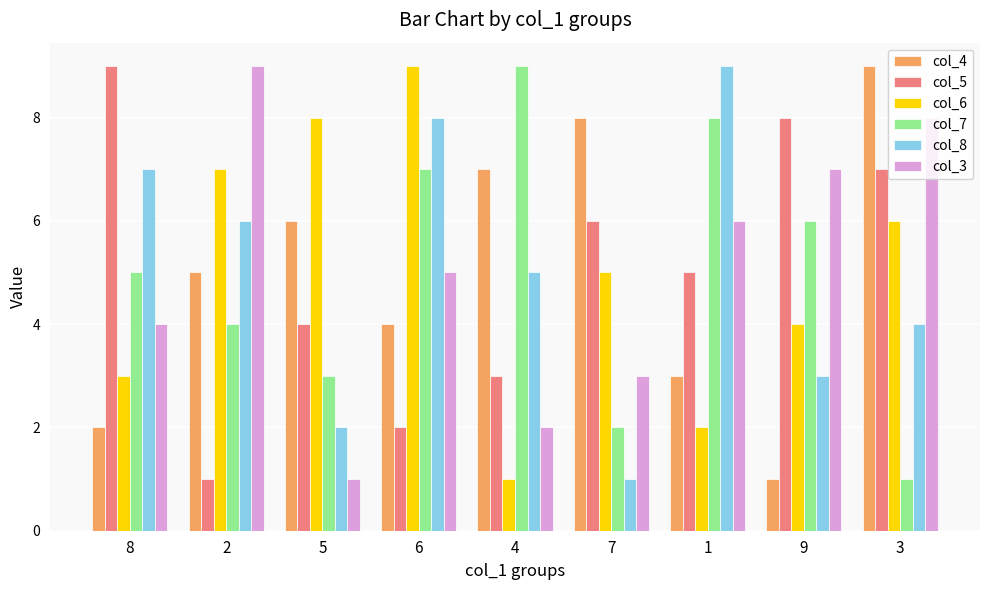

The value of col_3 at 9 is 9. True or false?

False